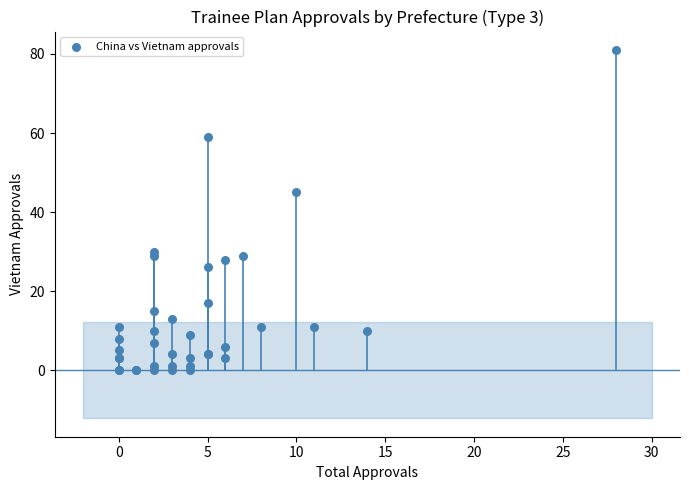

What Y value in the scatter plot is closest to 40?

45